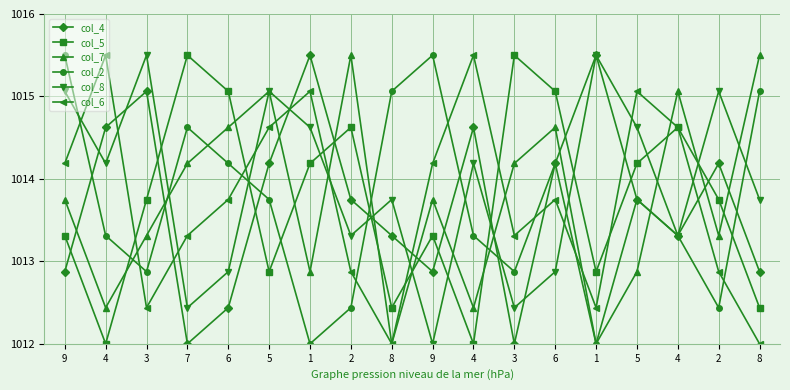

Which series has the widest spread of values?

col_4